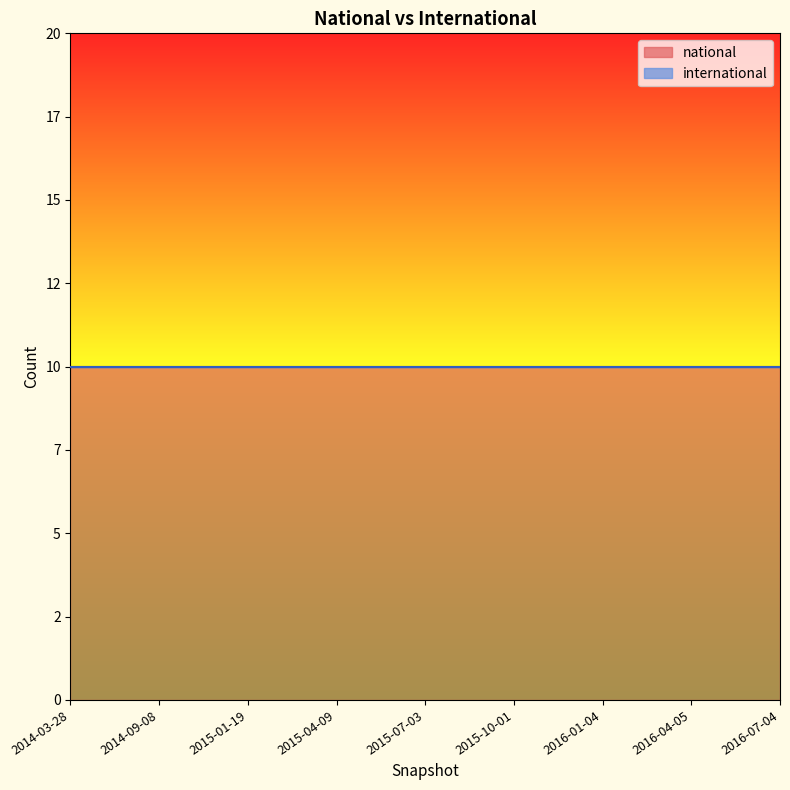

At how many categories does at least one series exceed 4?

9